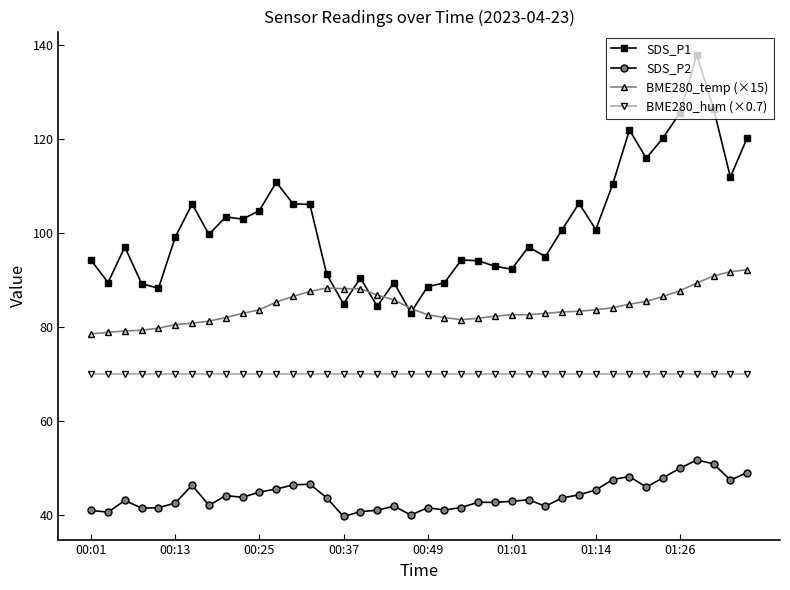

Which series has the widest spread of values?

SDS_P1